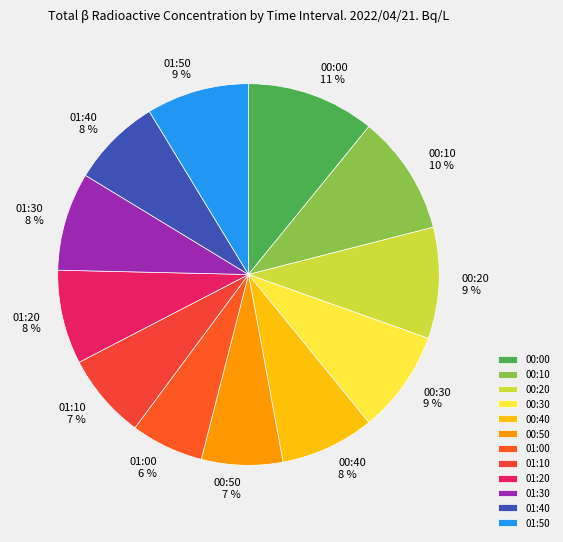

What is the largest slice in the pie chart?

00:00